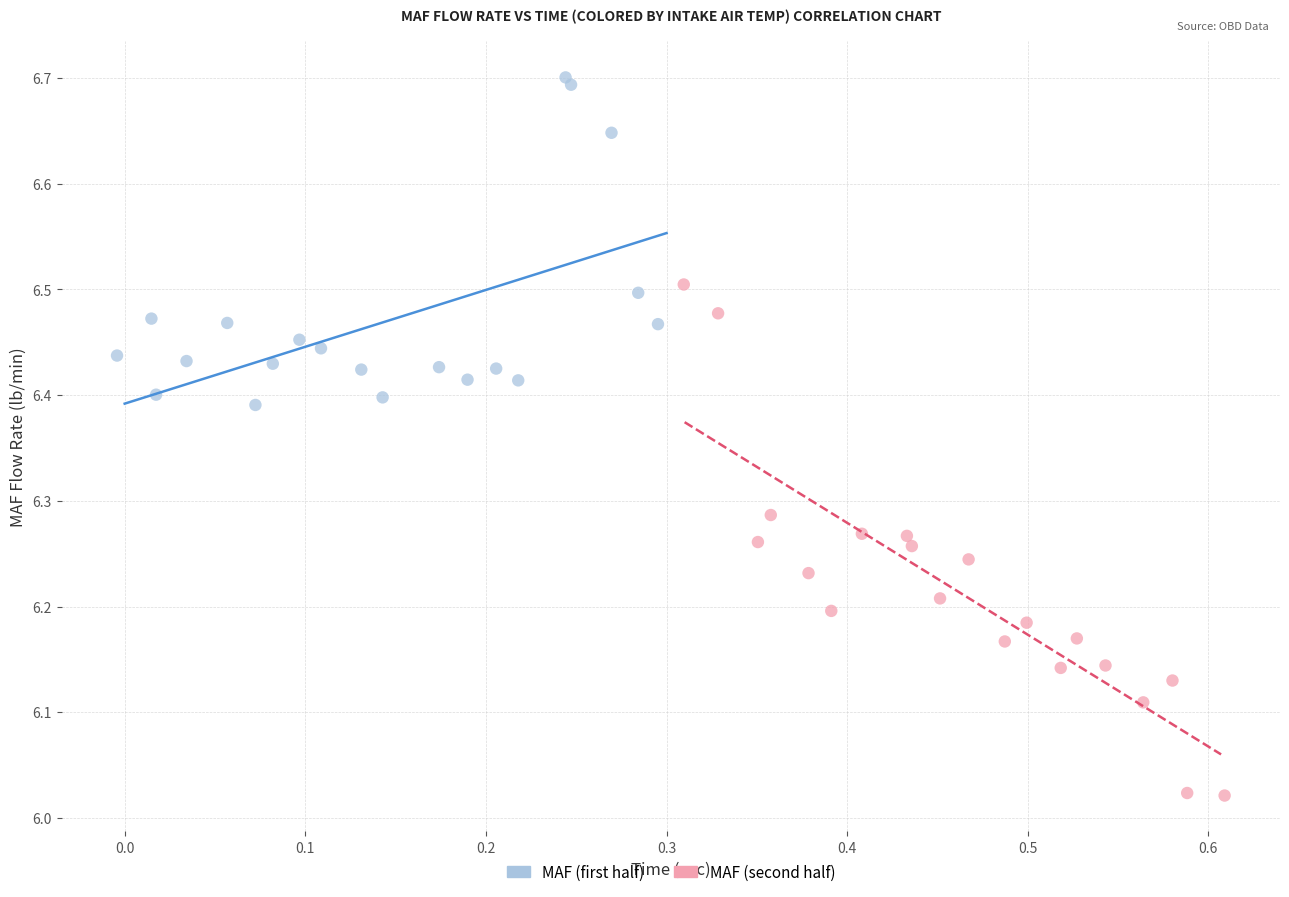

Which series has the largest Y range (max minus min)?

MAF (second half)